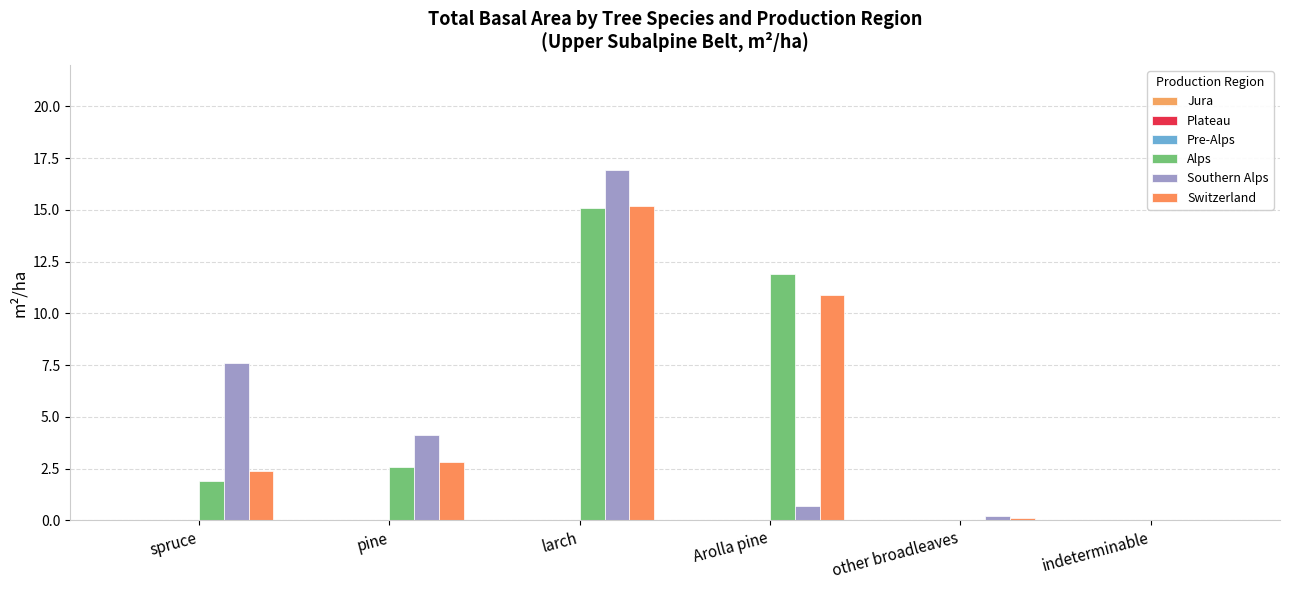

Between spruce and indeterminable, which is larger?

spruce